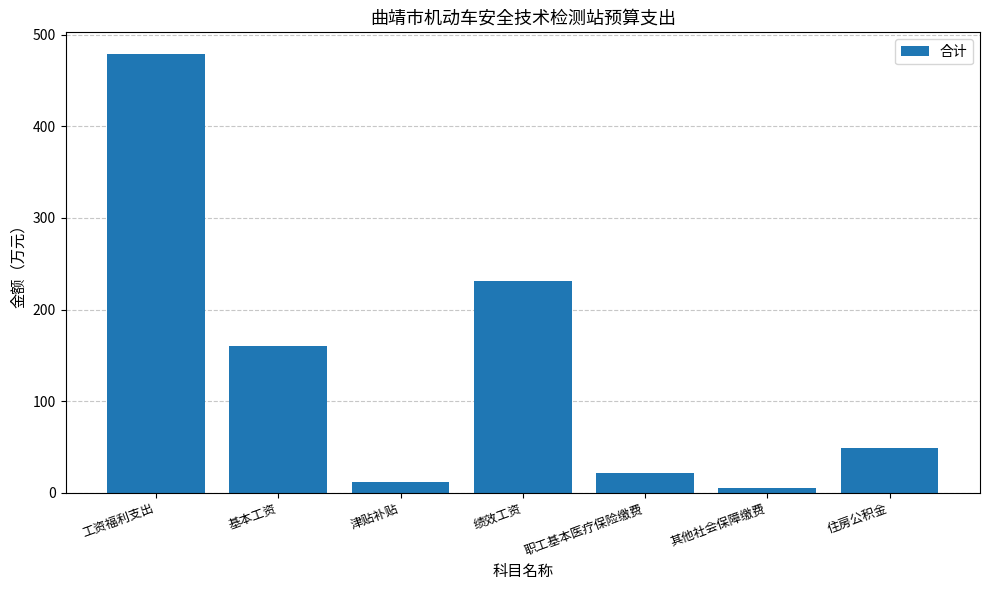

Rank the categories by value from lowest to highest.

其他社会保障缴费, 津贴补贴, 职工基本医疗保险缴费, 住房公积金, 基本工资, 绩效工资, 工资福利支出